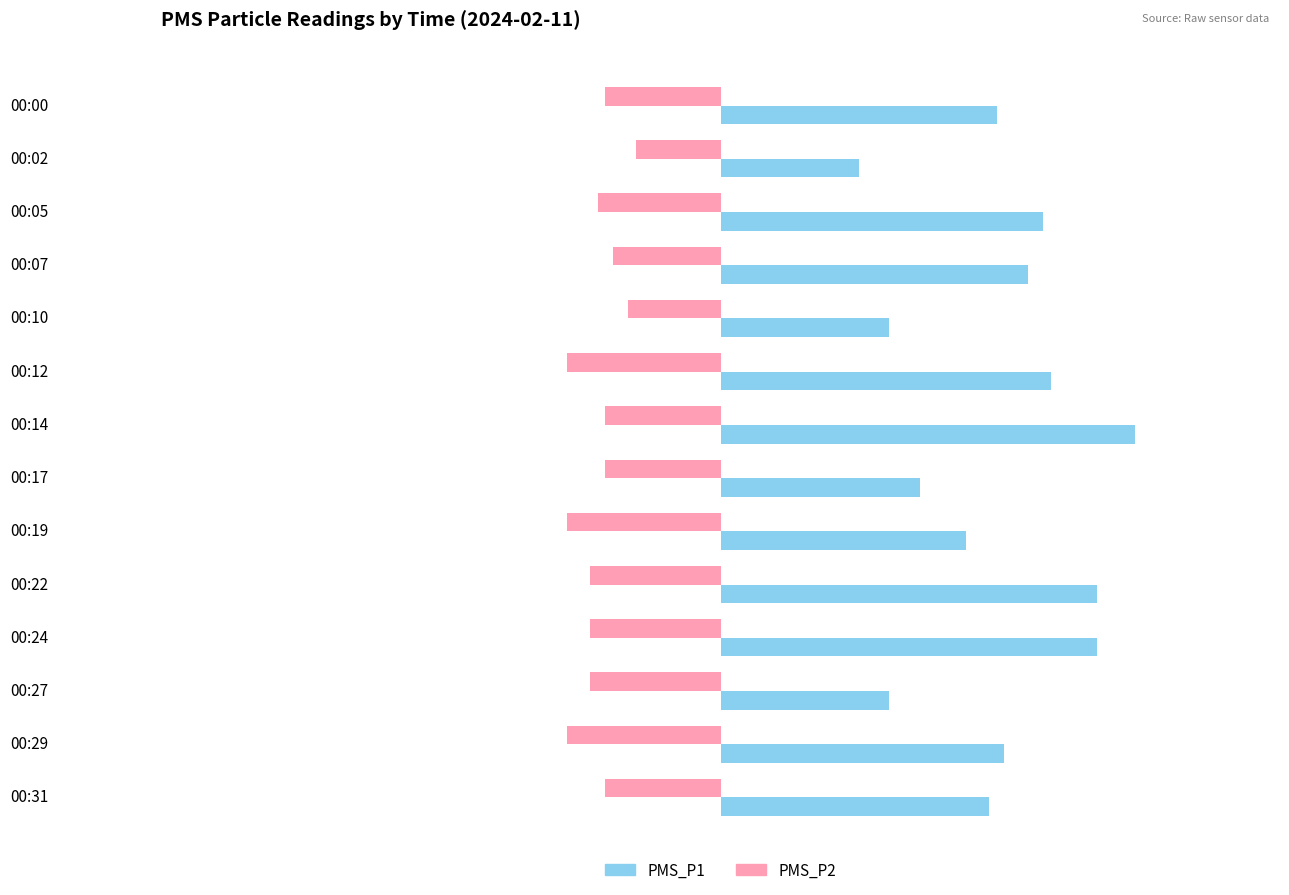

What is the sum of the PMS_P2 values at 00:19 and 00:10?

-8.0